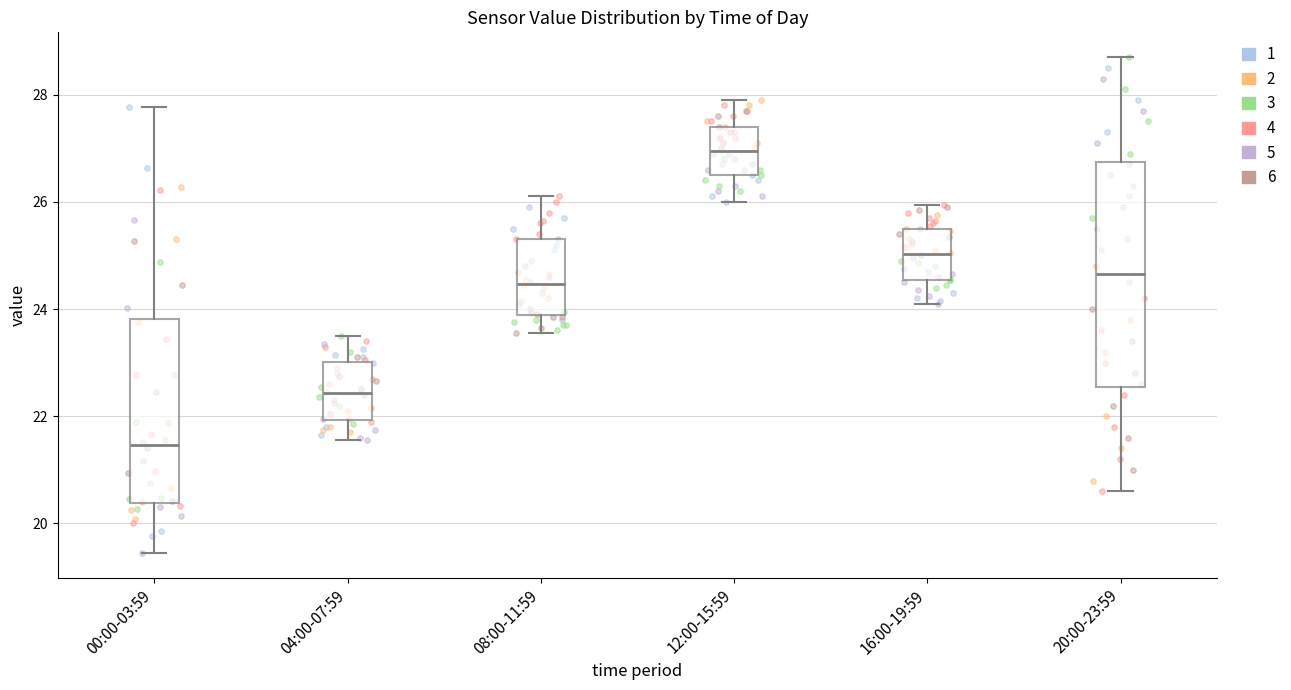

Where does the median line of the box for 16:00-19:59 sit on the y-axis? The values are not printed on the chart, so give them approximately, as read against the axis.

25.0